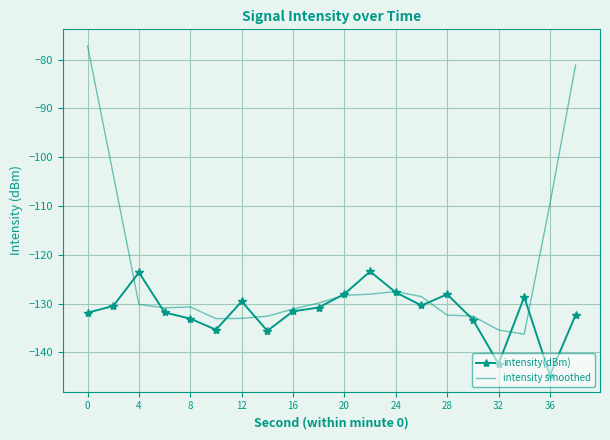

What is the maximum value shown in the chart?

-77.2